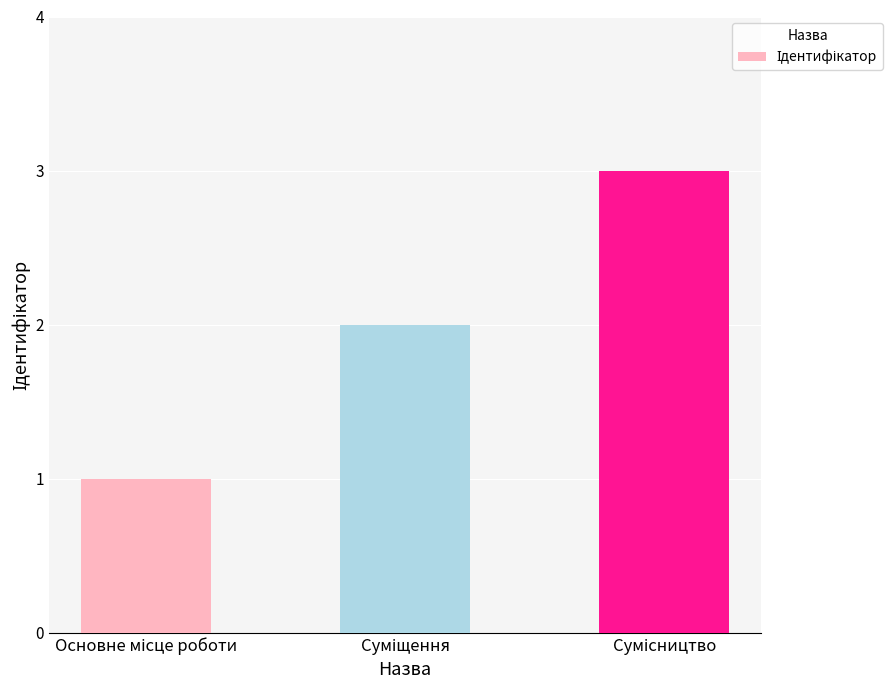

What is the maximum value shown in the chart?

3